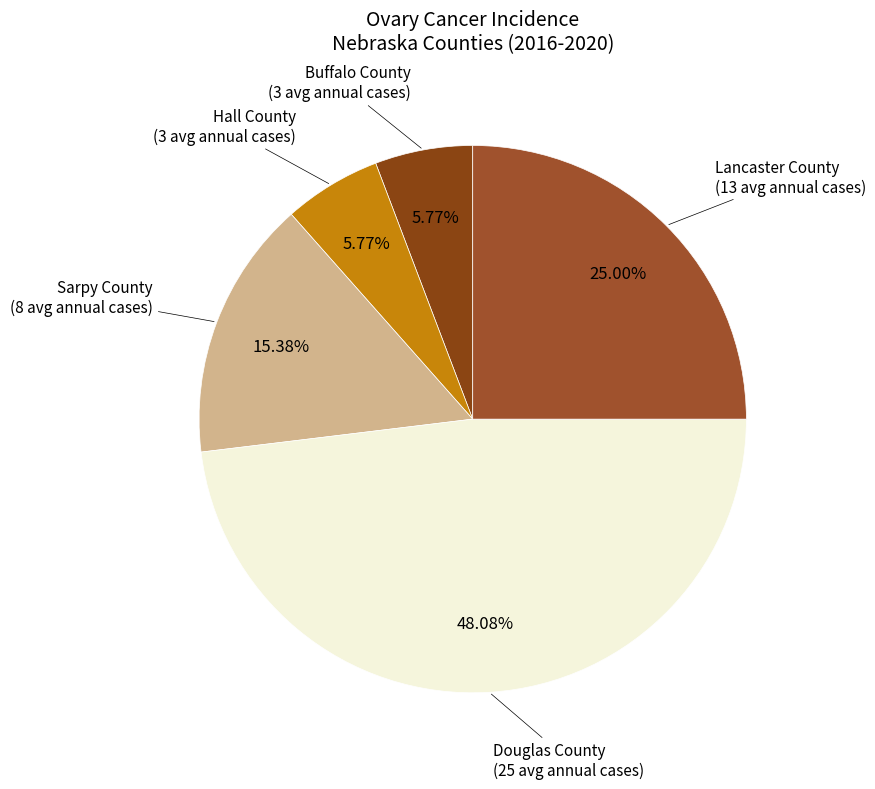

Approximately how many times larger is the value at Sarpy County compared to Buffalo County?

2.7